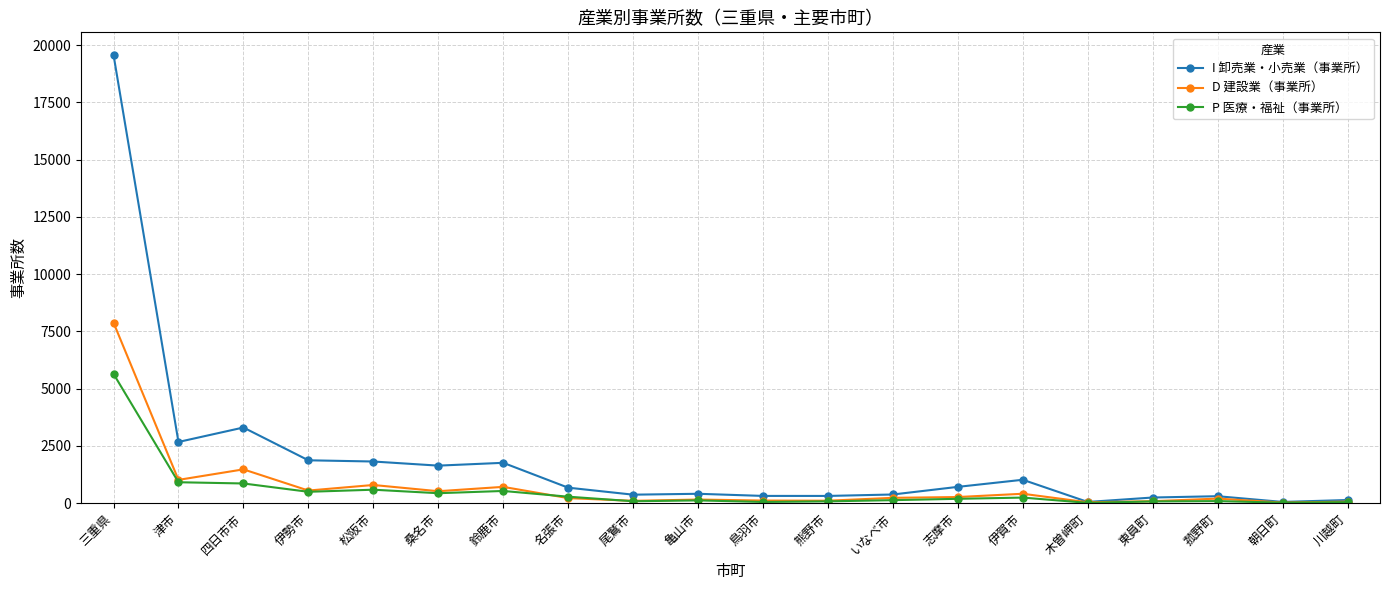

Is the value of D 建設業（事業所） at 鈴鹿市 greater than the value of I 卸売業・小売業（事業所） at 熊野市?

Yes